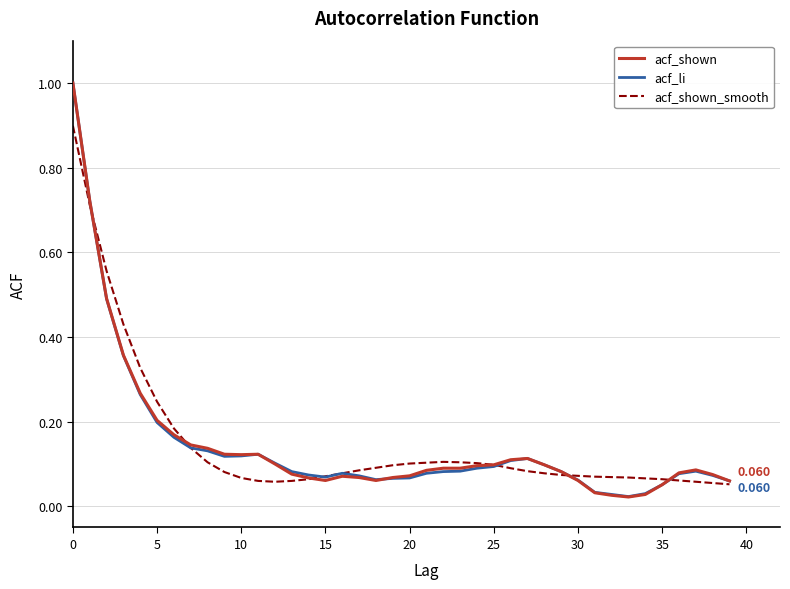

True or false: acf_shown_smooth has more than 0 interior local peaks.

True